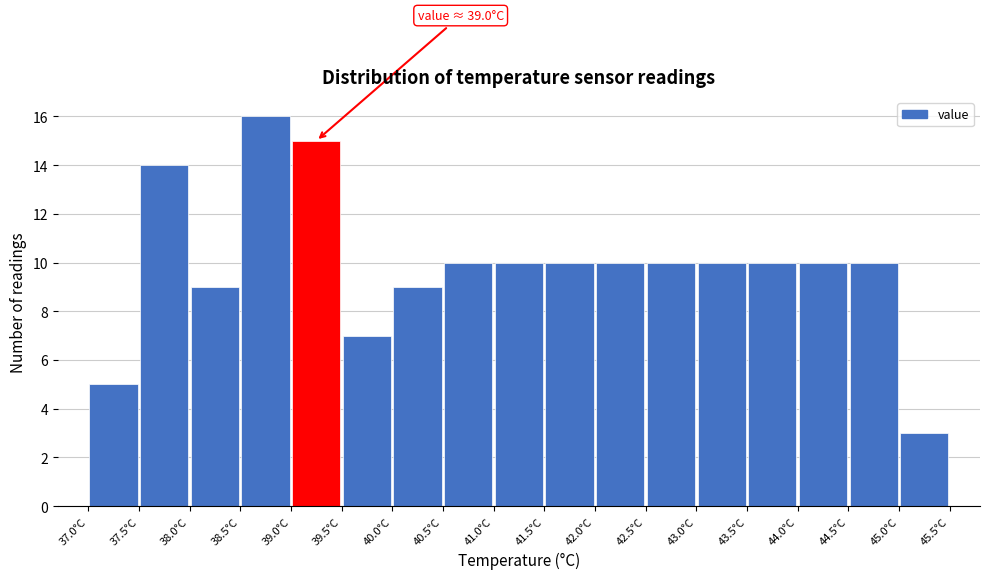

Over which range of the x-axis is the bar tallest?

38.5 to 39.0